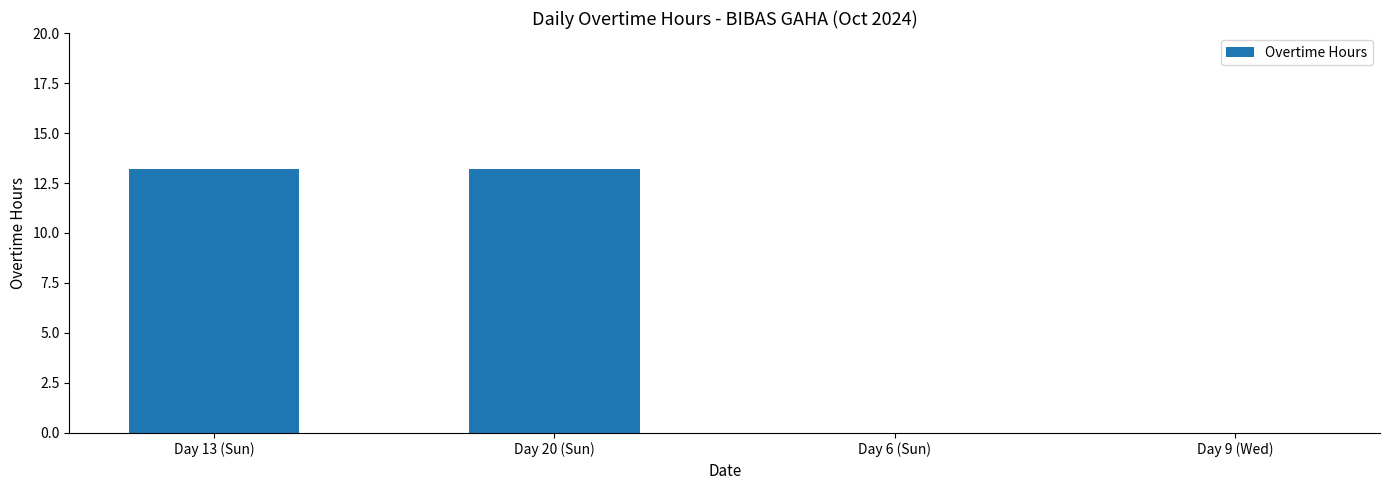

What is the maximum value shown in the chart?

13.2